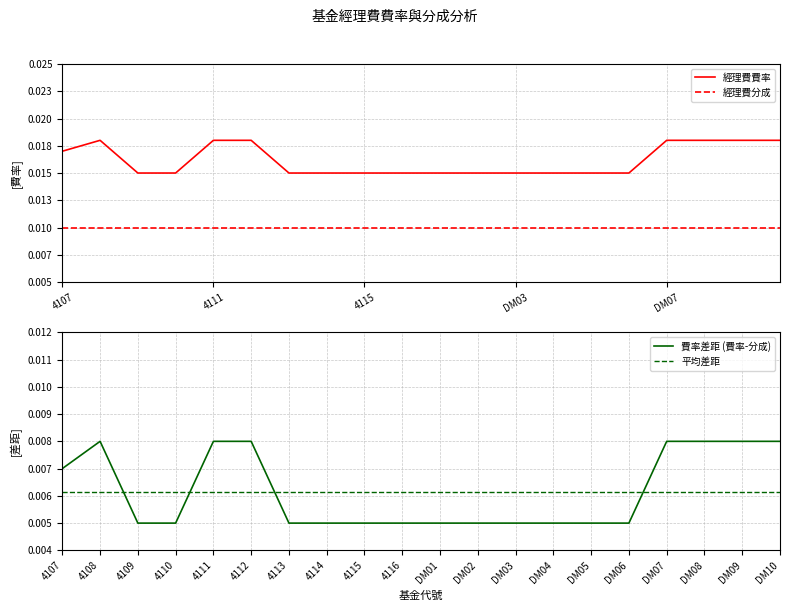

Between DM09 and DM06, which is larger?

DM09